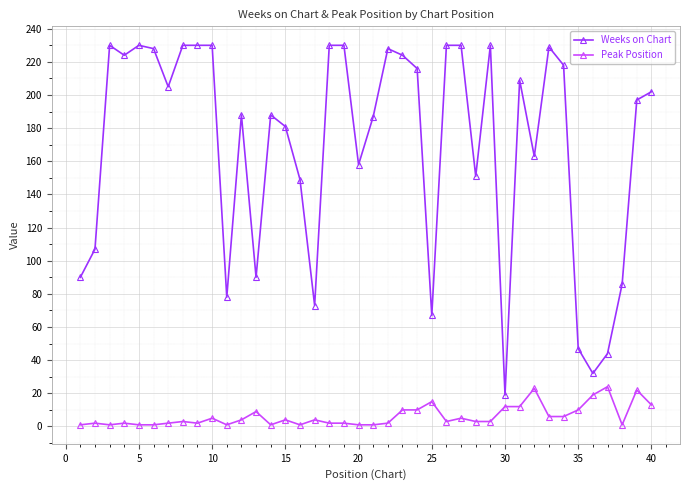

Which series has the largest total across all categories?

Weeks on Chart